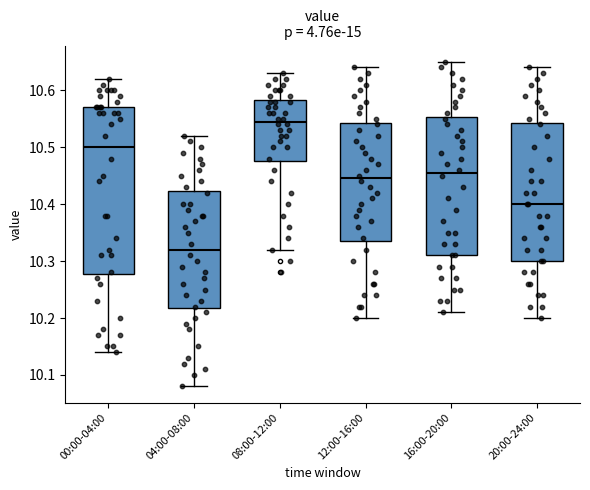

Reading left to right, transcribe this box plot: for each box, give where its median line is, the range the box spans, and where its two whiskers end, as read against the y-axis. The values are not printed on the chart, so give them approximately, as read against the axis.

00:00-04:00: median 10.50, box 10.28 to 10.57, whiskers 10.14 to 10.62
04:00-08:00: median 10.32, box 10.22 to 10.42, whiskers 10.08 to 10.52
08:00-12:00: median 10.55, box 10.48 to 10.58, whiskers 10.32 to 10.63
12:00-16:00: median 10.45, box 10.34 to 10.54, whiskers 10.20 to 10.64
16:00-20:00: median 10.46, box 10.31 to 10.55, whiskers 10.21 to 10.65
20:00-24:00: median 10.40, box 10.30 to 10.54, whiskers 10.20 to 10.64